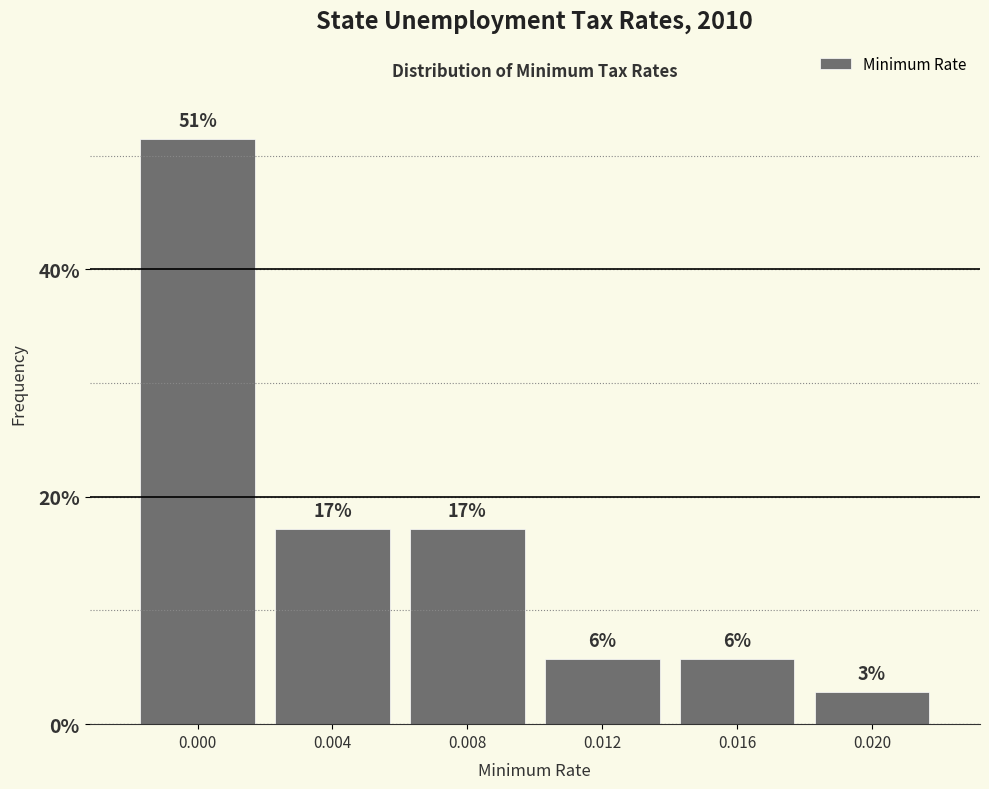

Are the bars horizontal?

No